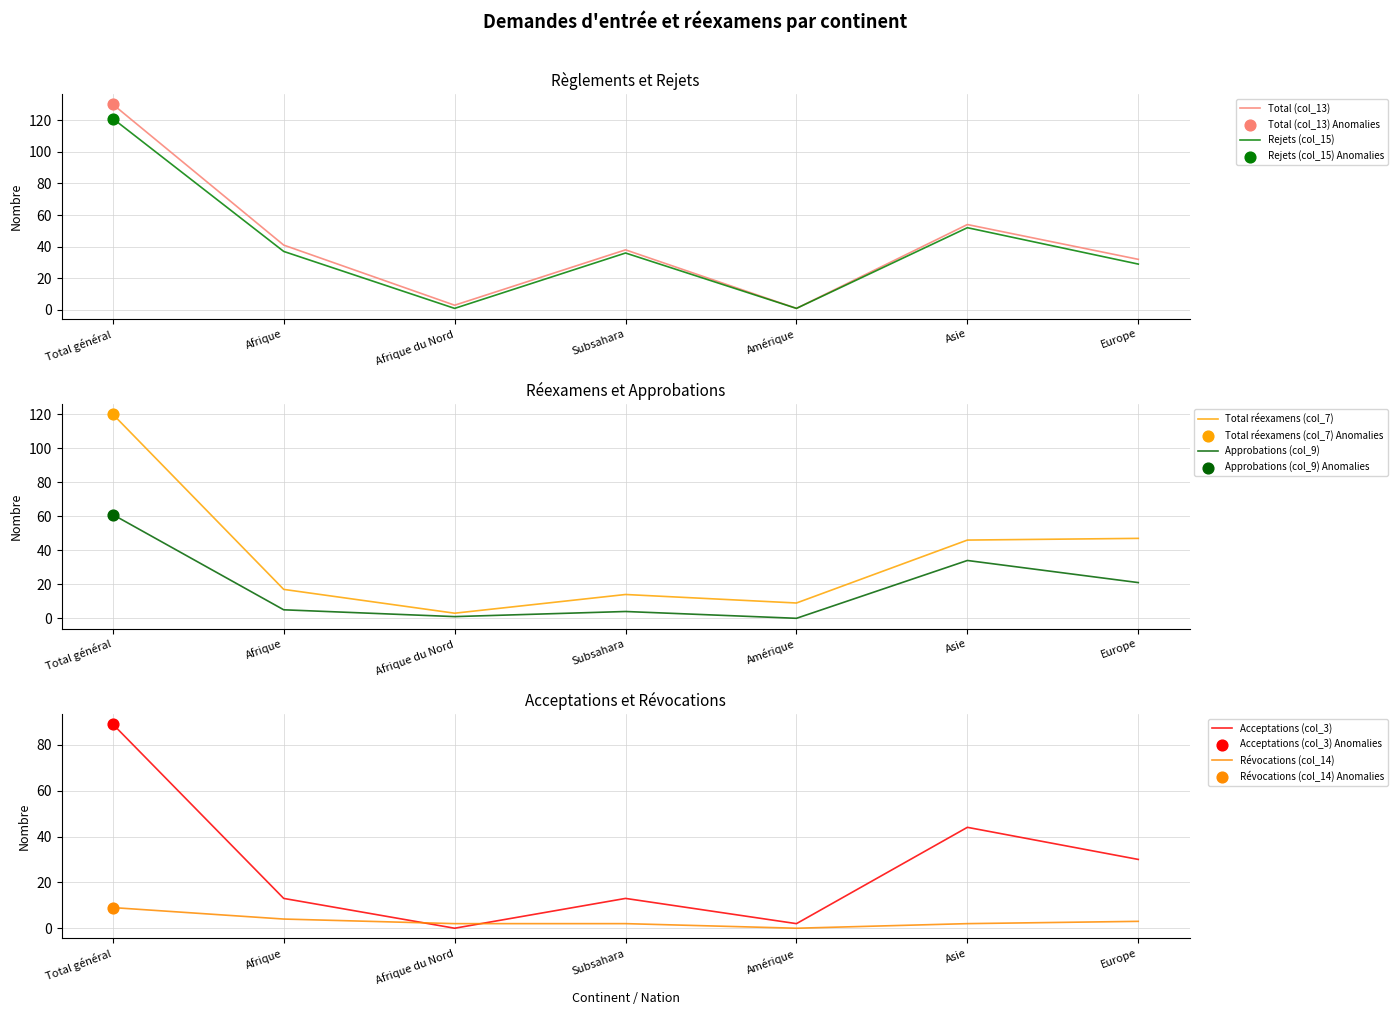

At which category is the sum across all series the highest?

Total général